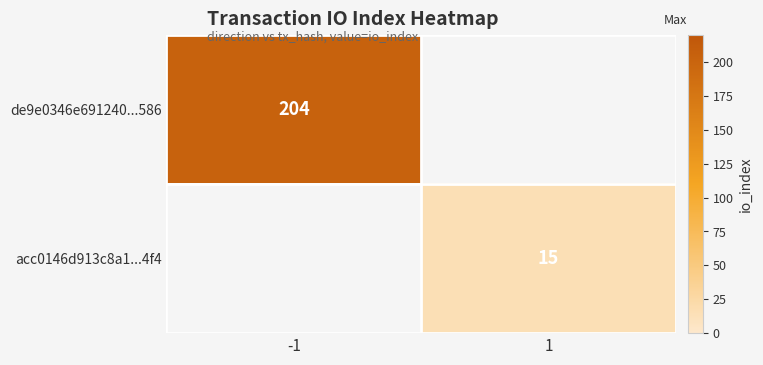

True or false: acc0146d913c8a1...4f4 has a value of 15 at 1.

True